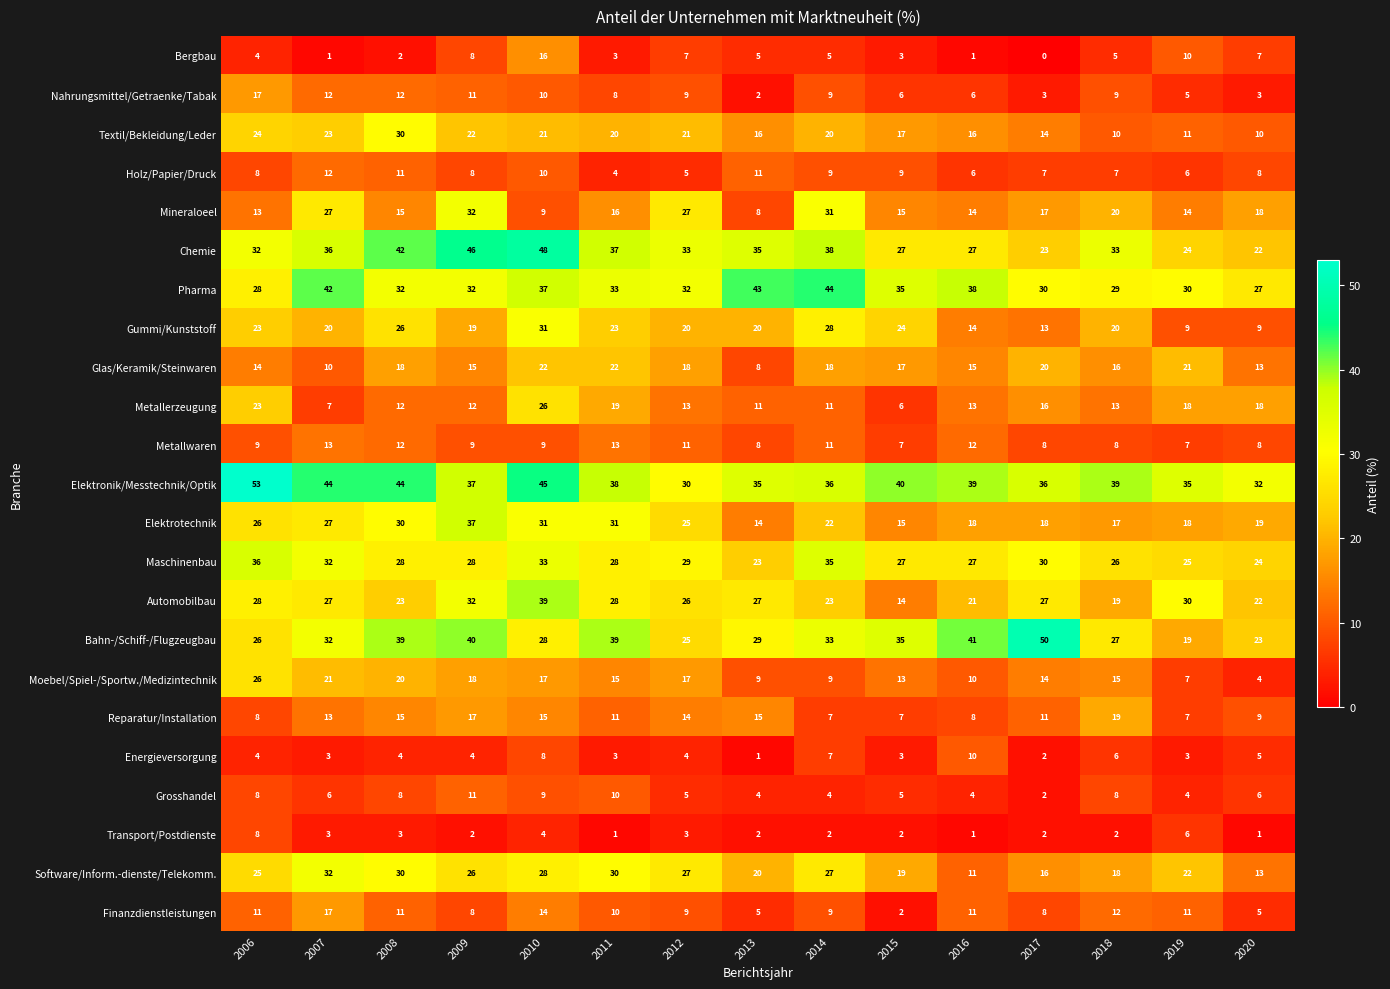

Which label corresponds to the largest value in the chart?

2006